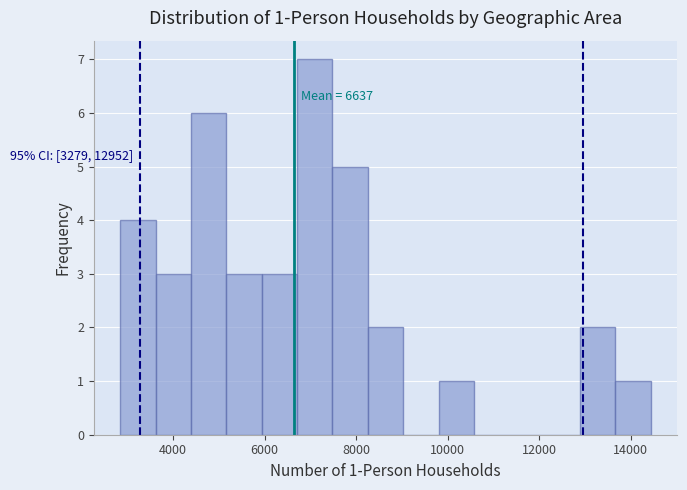

Read against the x-axis, roughly where is the centre of the tallest bar?

7000